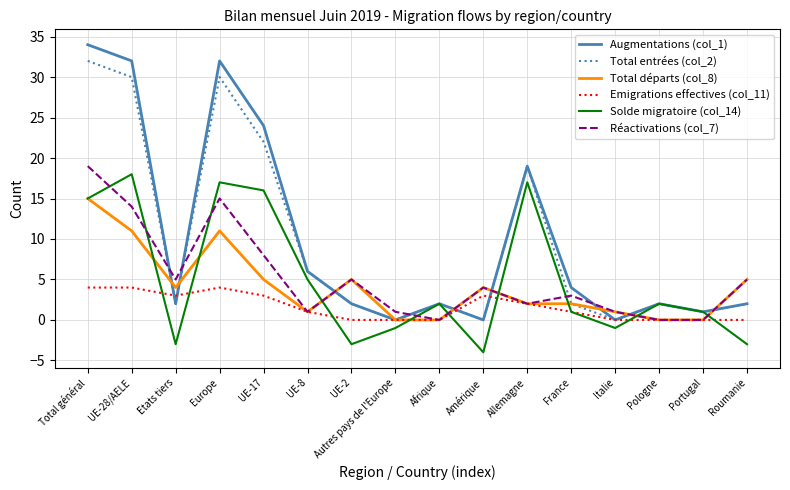

Reading right to left, list all the values displayed in this chart.

Augmentations (col_1): Roumanie=2	Portugal=1	Pologne=2	Italie=0	France=4	Allemagne=19	Amérique=0	Afrique=2	Autres pays de l'Europe=0	UE-2=2	UE-8=6	UE-17=24	Europe=32	Etats tiers=2	UE-28/AELE=32	Total général=34
Total entrées (col_2): Roumanie=2	Portugal=1	Pologne=2	Italie=0	France=2	Allemagne=19	Amérique=0	Afrique=2	Autres pays de l'Europe=0	UE-2=2	UE-8=6	UE-17=22	Europe=30	Etats tiers=2	UE-28/AELE=30	Total général=32
Total départs (col_8): Roumanie=5	Portugal=0	Pologne=0	Italie=1	France=2	Allemagne=2	Amérique=4	Afrique=0	Autres pays de l'Europe=0	UE-2=5	UE-8=1	UE-17=5	Europe=11	Etats tiers=4	UE-28/AELE=11	Total général=15
Emigrations effectives (col_11): Roumanie=0	Portugal=0	Pologne=0	Italie=0	France=1	Allemagne=2	Amérique=3	Afrique=0	Autres pays de l'Europe=0	UE-2=0	UE-8=1	UE-17=3	Europe=4	Etats tiers=3	UE-28/AELE=4	Total général=4
Solde migratoire (col_14): Roumanie=-3	Portugal=1	Pologne=2	Italie=-1	France=1	Allemagne=17	Amérique=-4	Afrique=2	Autres pays de l'Europe=-1	UE-2=-3	UE-8=5	UE-17=16	Europe=17	Etats tiers=-3	UE-28/AELE=18	Total général=15
Réactivations (col_7): Roumanie=5	Portugal=0	Pologne=0	Italie=1	France=3	Allemagne=2	Amérique=4	Afrique=0	Autres pays de l'Europe=1	UE-2=5	UE-8=1	UE-17=8	Europe=15	Etats tiers=5	UE-28/AELE=14	Total général=19